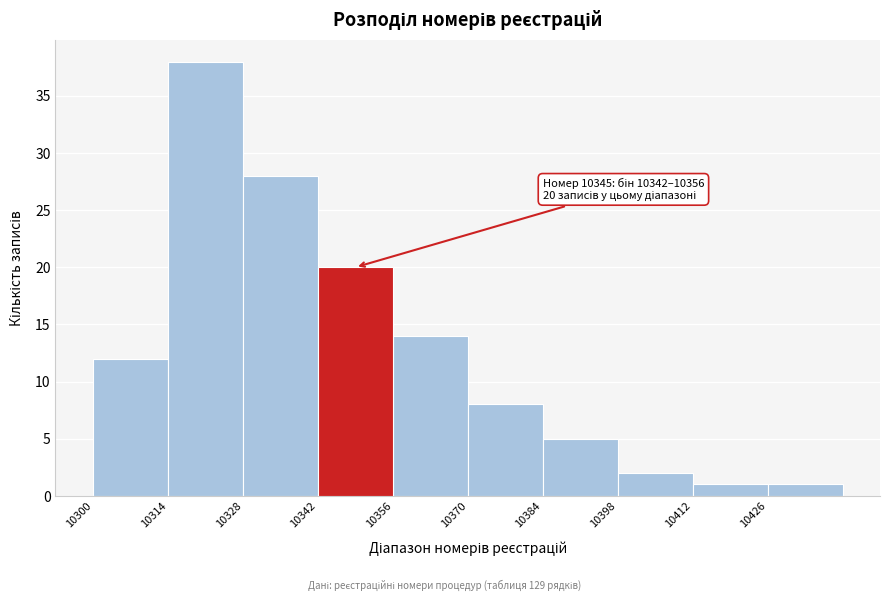

Over which range of the x-axis is the bar tallest?

10314 to 10328